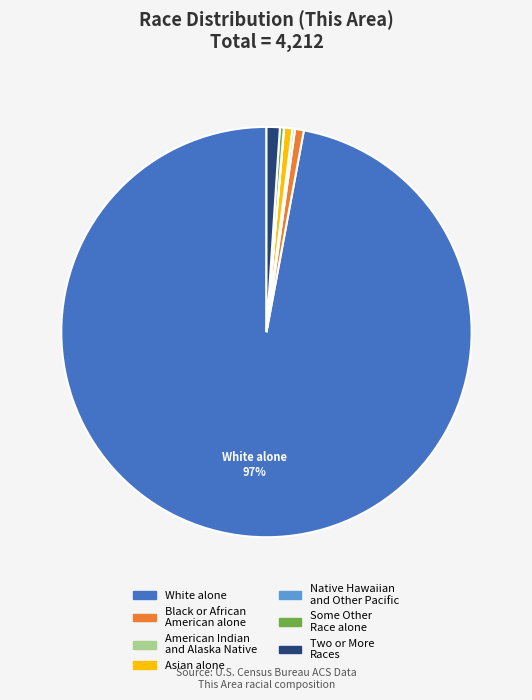

To the nearest percent, what is the difference between the largest and smallest slice percentages?

97%